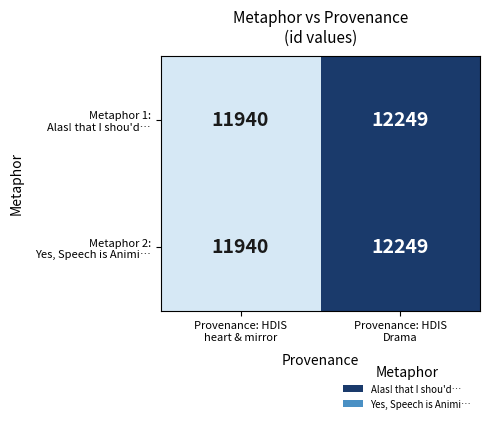

What is the minimum value shown in the chart?

11940